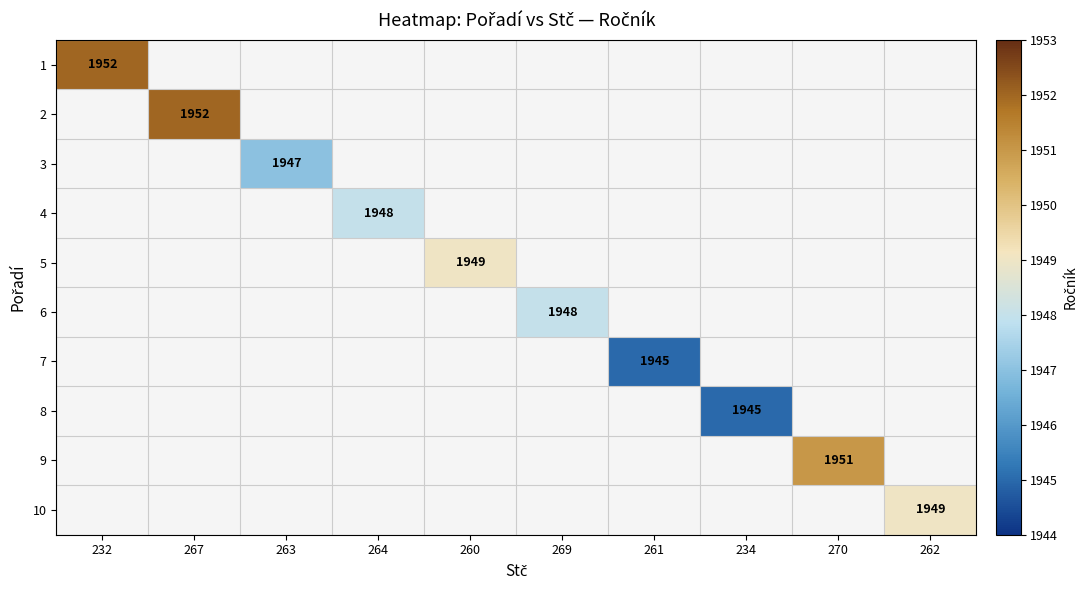

Which category has the highest value across all series?

232